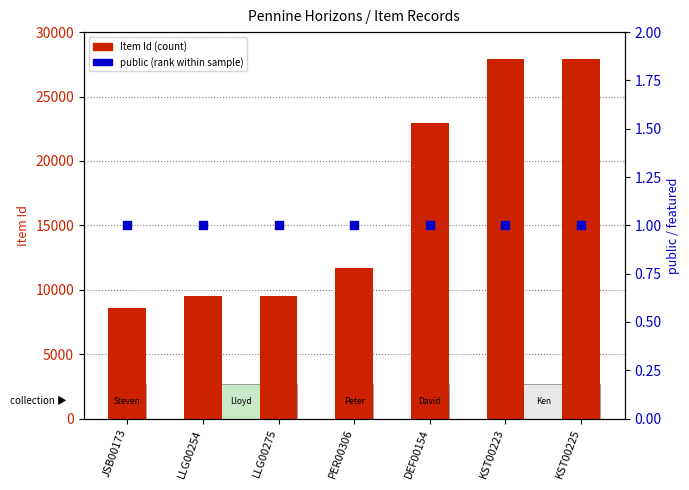

At how many categories does at least one series exceed 25071?

2